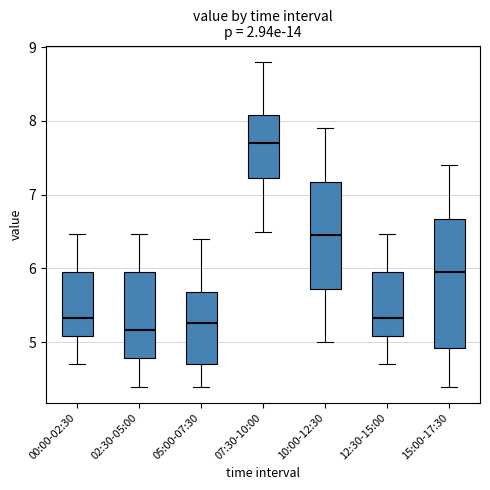

Which box has the highest median line?

07:30-10:00